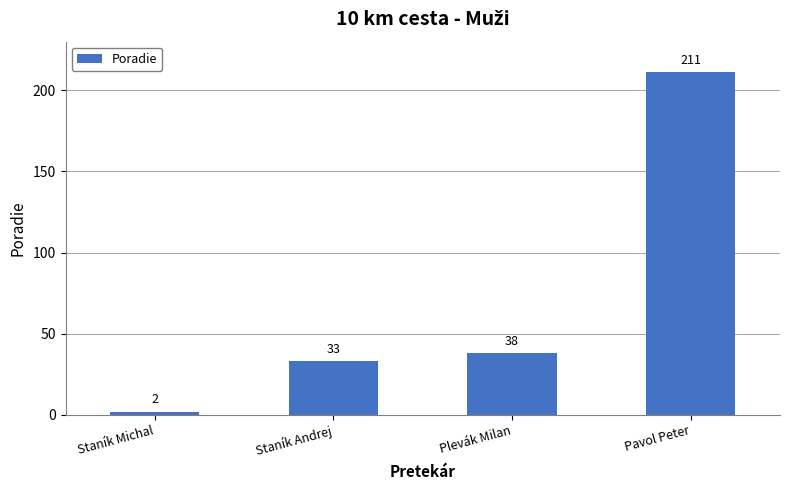

What is the sum of the values at Staník Michal and Pavol Peter?

213